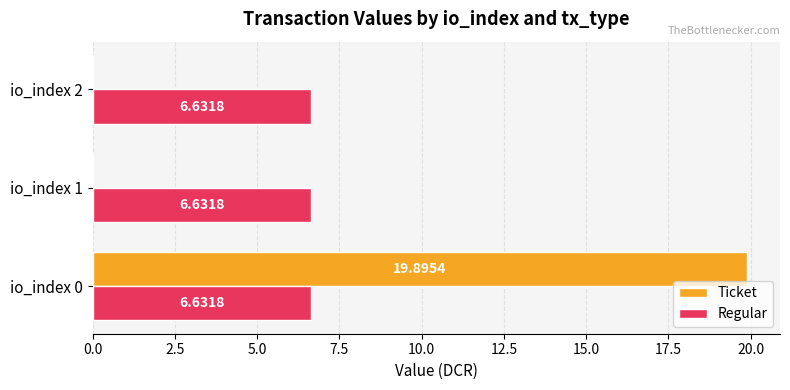

What is the total value across all series at io_index 2?

6.6